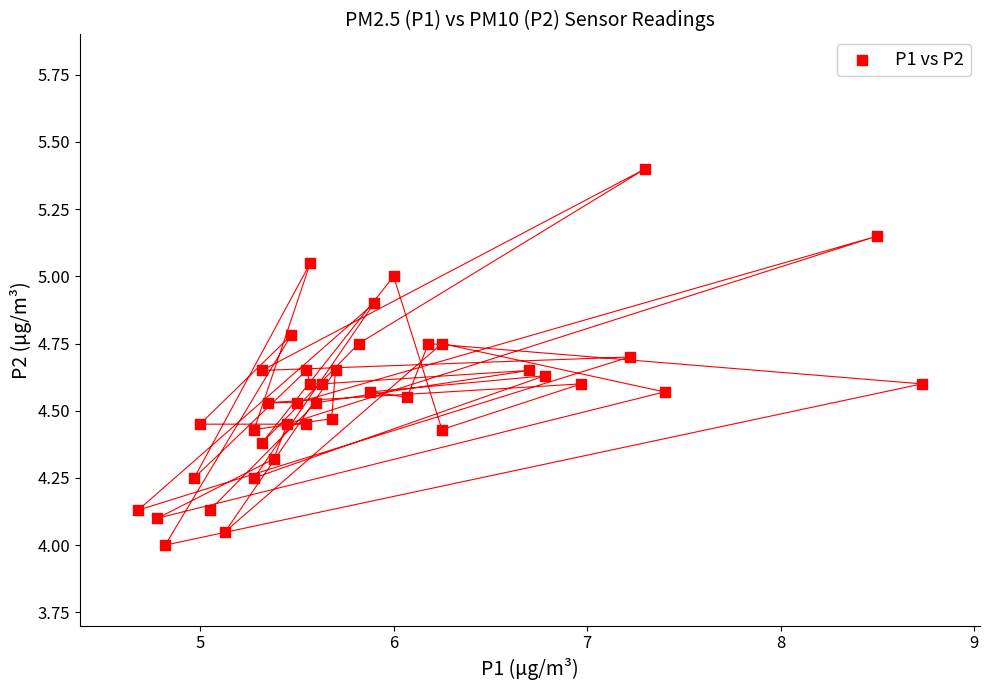

What is the range of Y values (max minus min)?

1.4